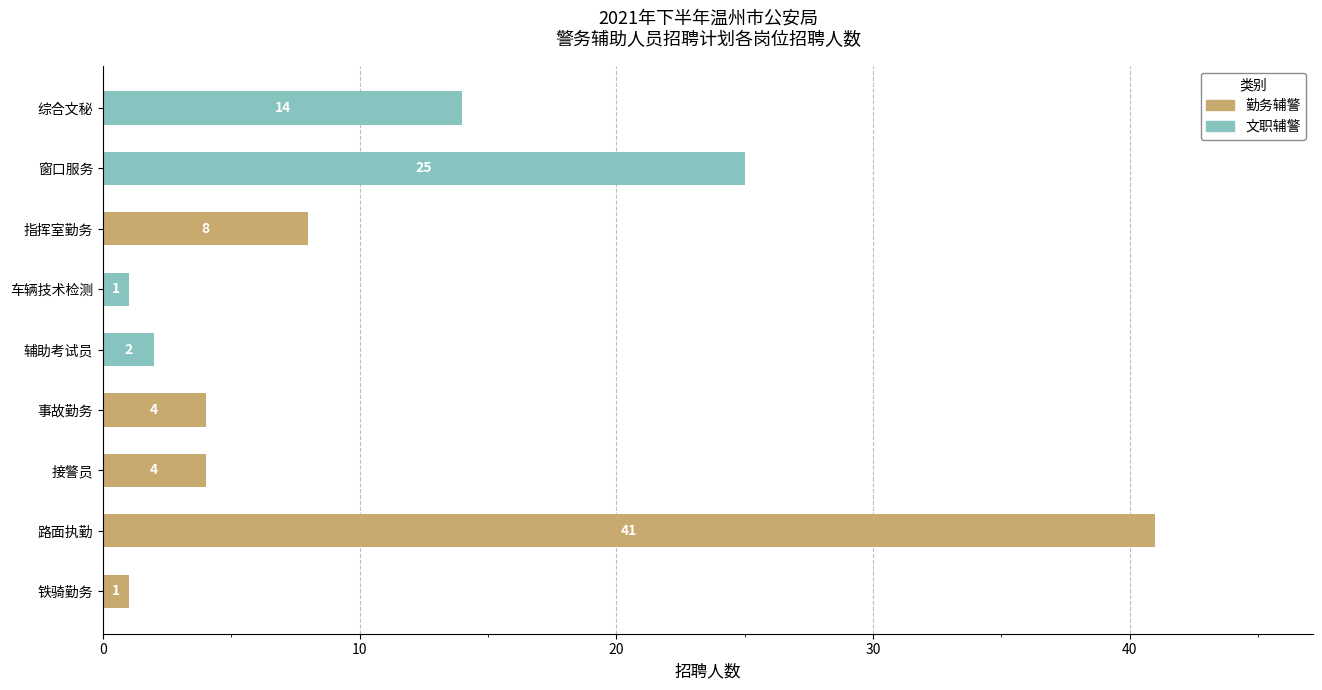

At which category is the sum across all series the highest?

路面执勤